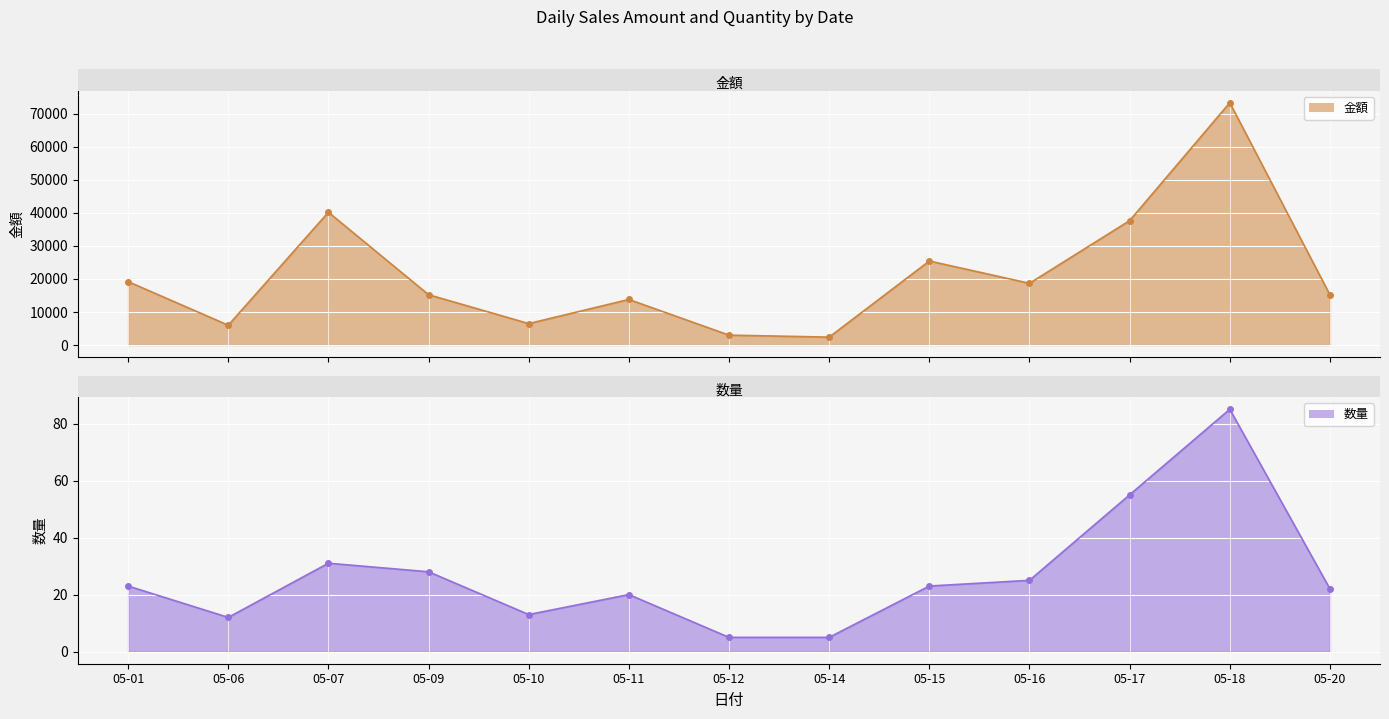

At which label does 数量 first exceed 23?

05-07